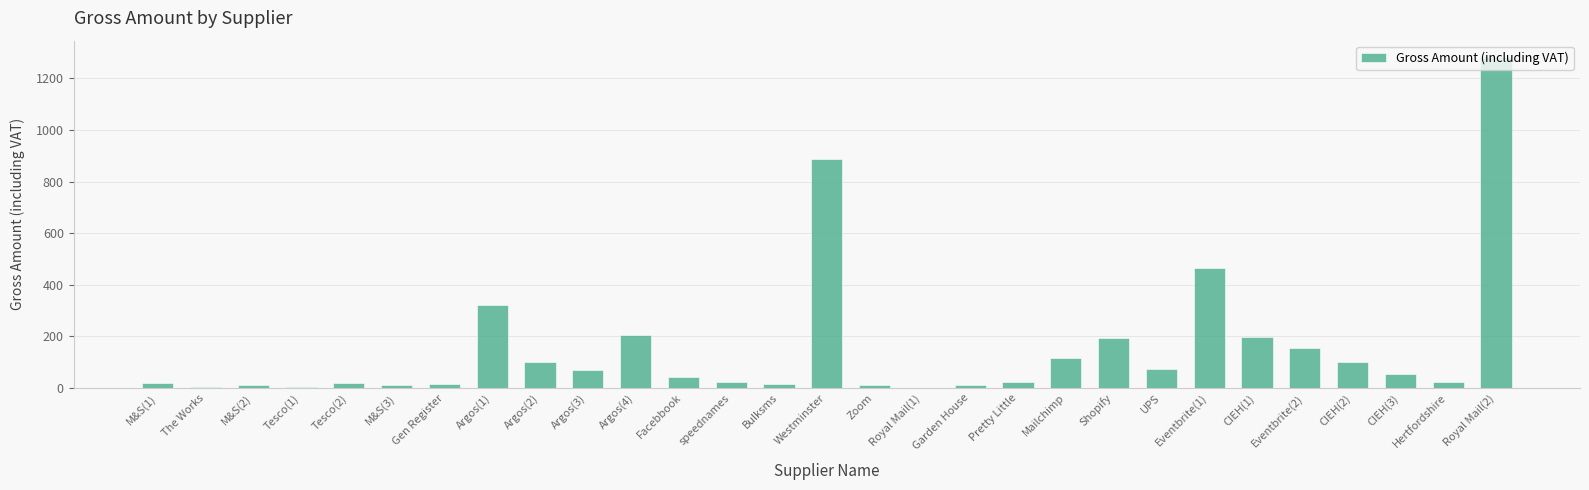

Are the bars horizontal?

No